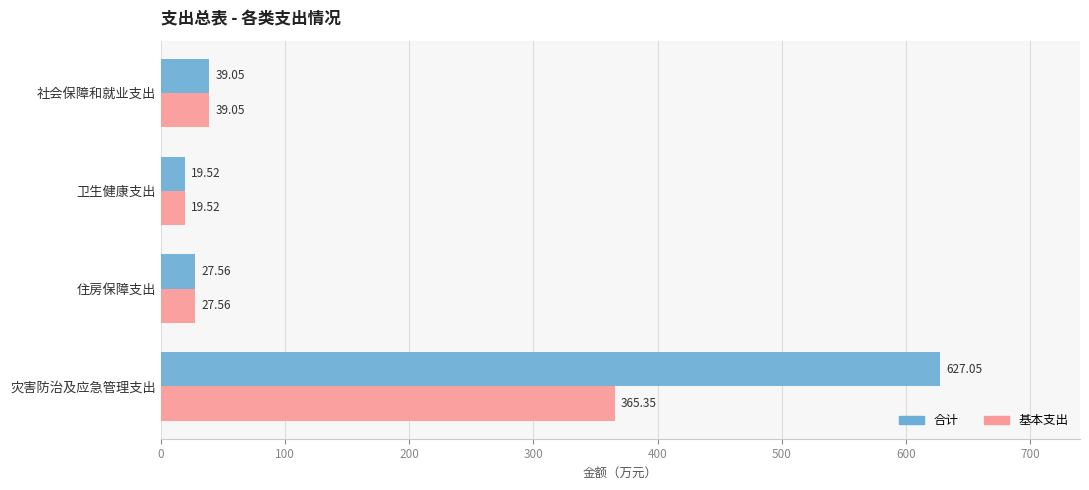

List the series in order of their overall mean, lowest first.

基本支出, 合计